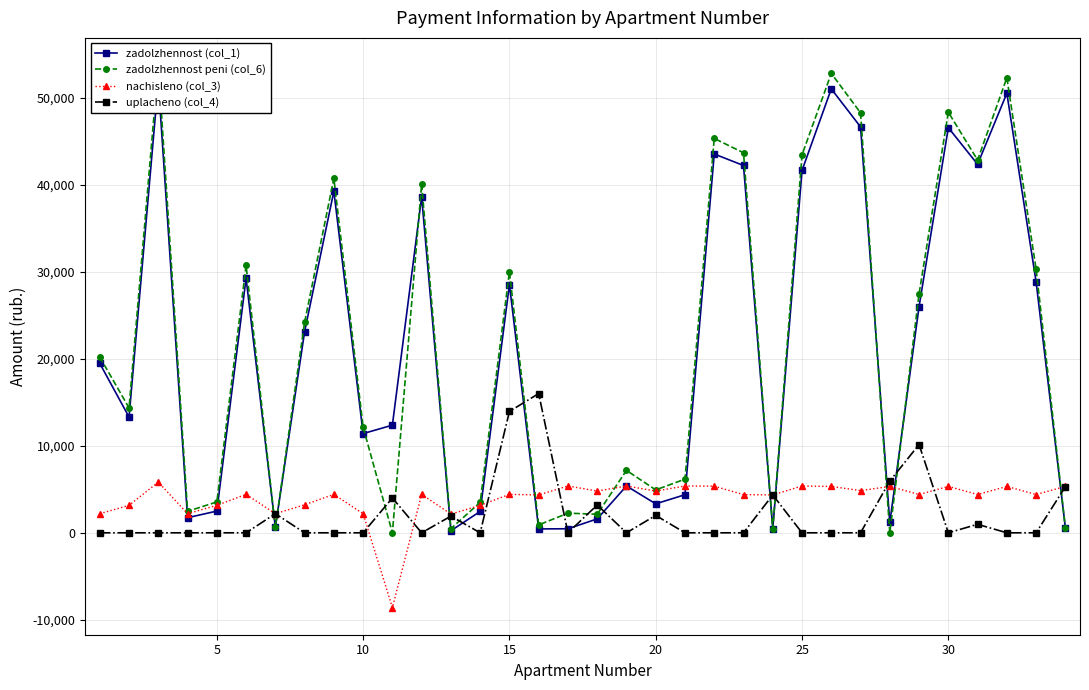

How many interior local valleys does the uplacheno (col_4) series have?

5